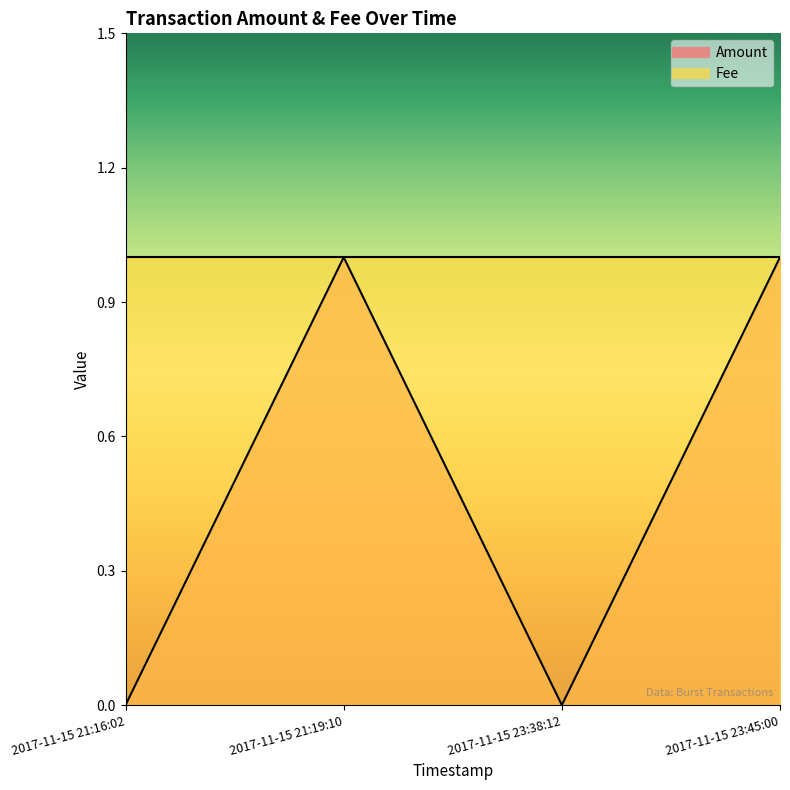

What is the sum of the values at 2017-11-15 23:38:12 and 2017-11-15 23:45:00?

1